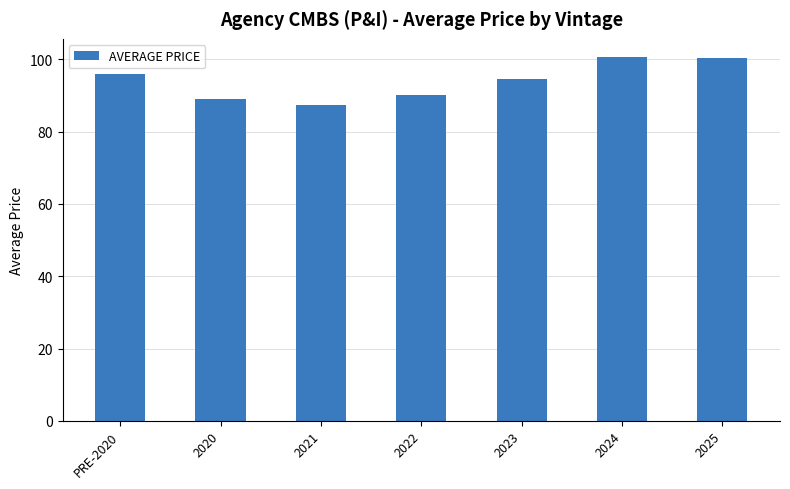

What is the label of the 3rd bar from the left?

2021